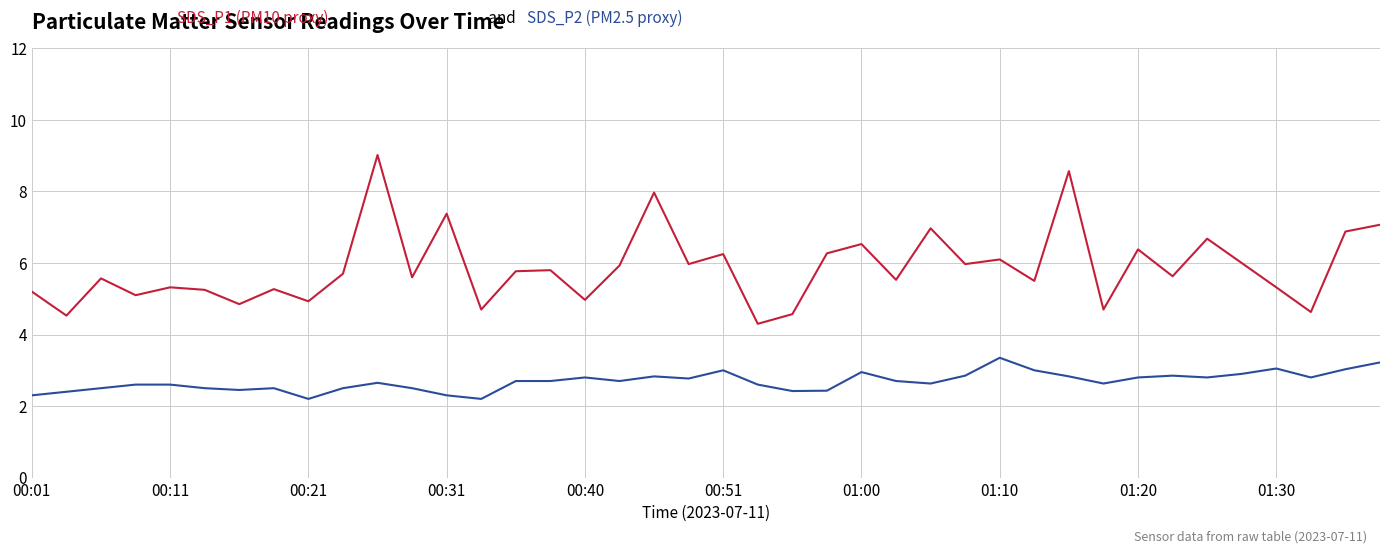

What is the greatest value displayed?

9.0